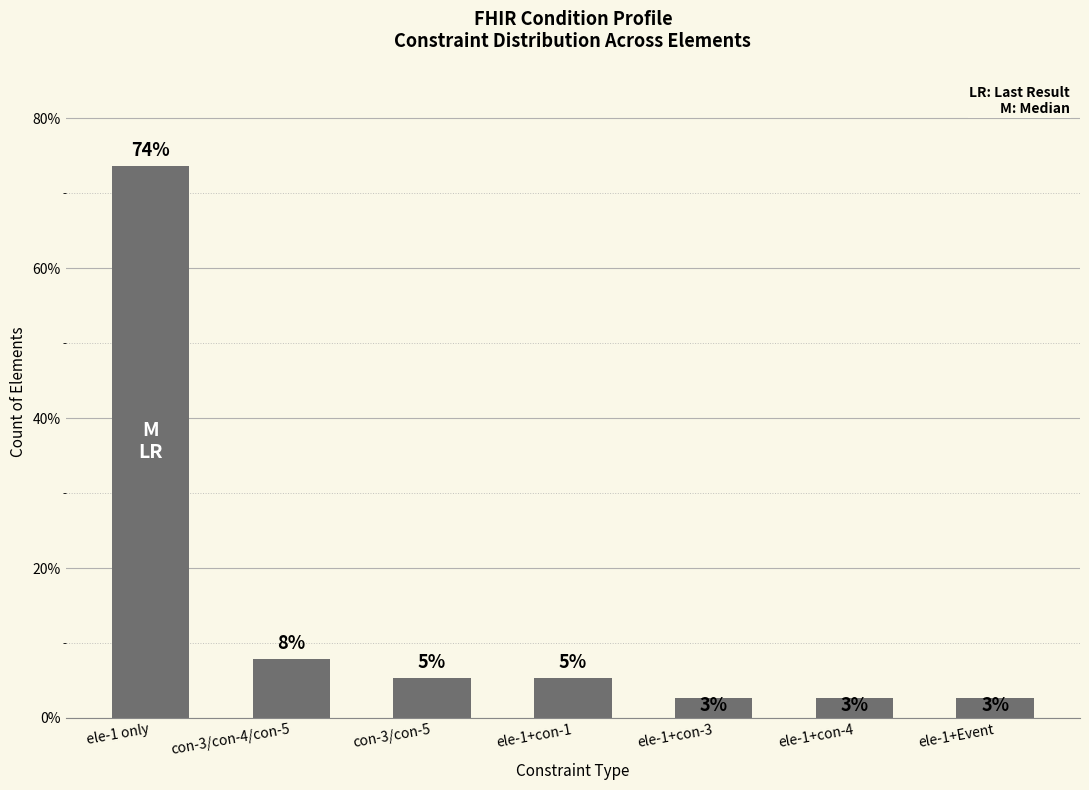

Reading right to left, what are all the values shown in this chart?

2.6	2.6	2.6	5.3	5.3	7.9	73.7